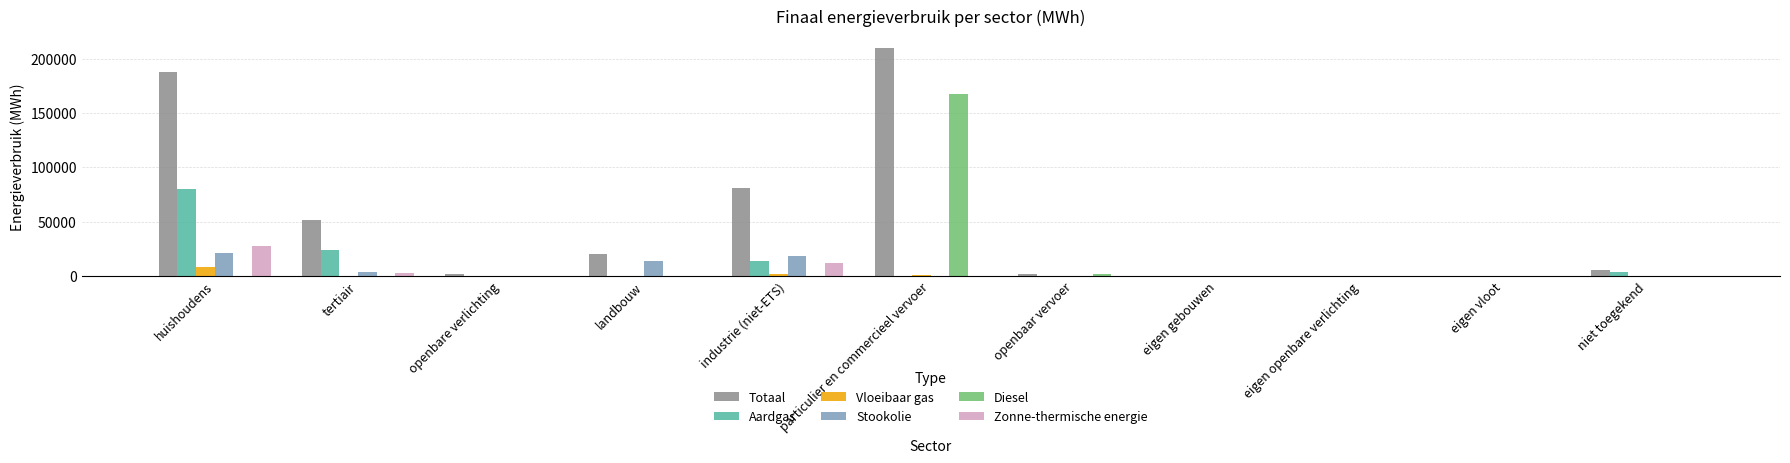

Between landbouw and eigen openbare verlichting, which series saw the biggest shift?

Totaal